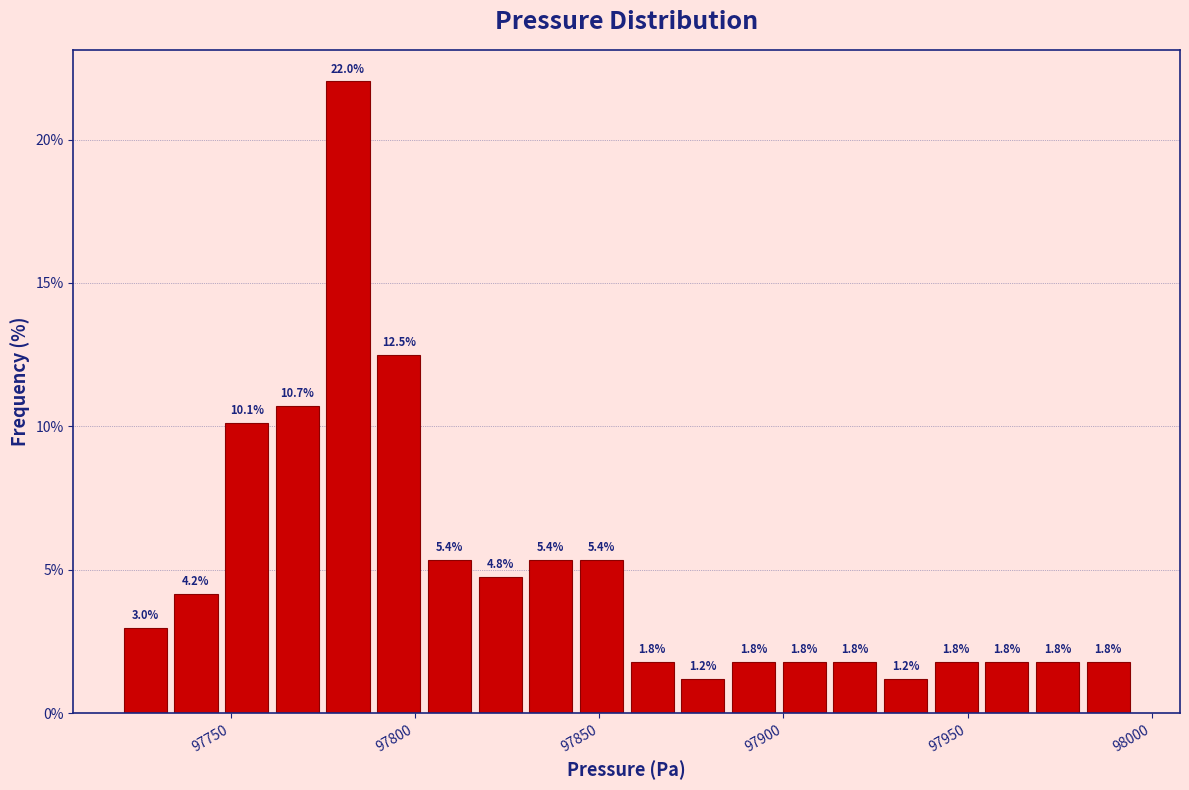

Read against the x-axis, roughly where is the centre of the tallest bar?

97780